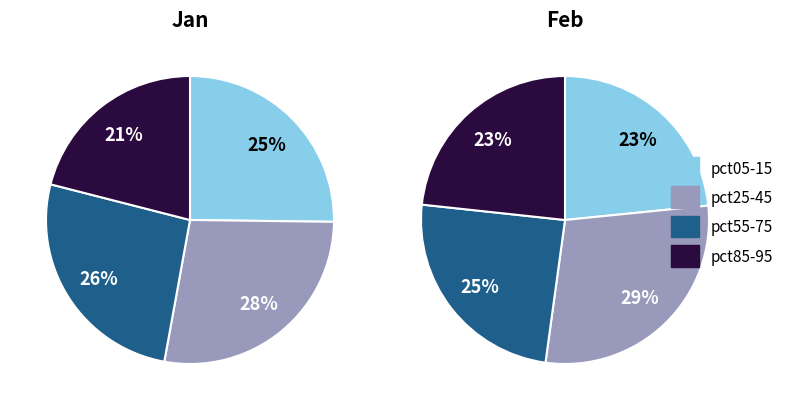

Is the sum of pct95 and pct85 greater than half?

No